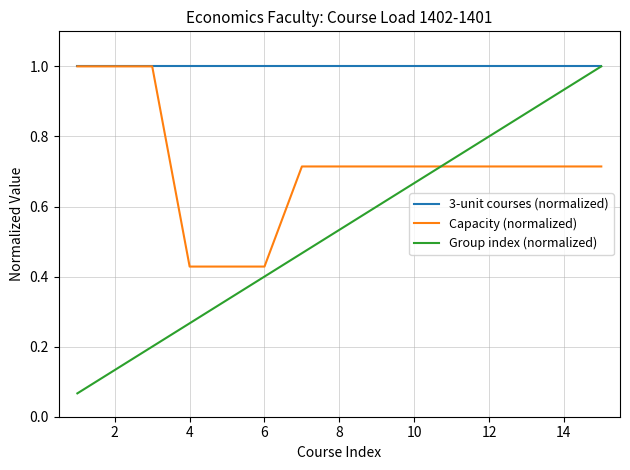

True or false: Capacity (normalized) and Group index (normalized) cross at least once.

True